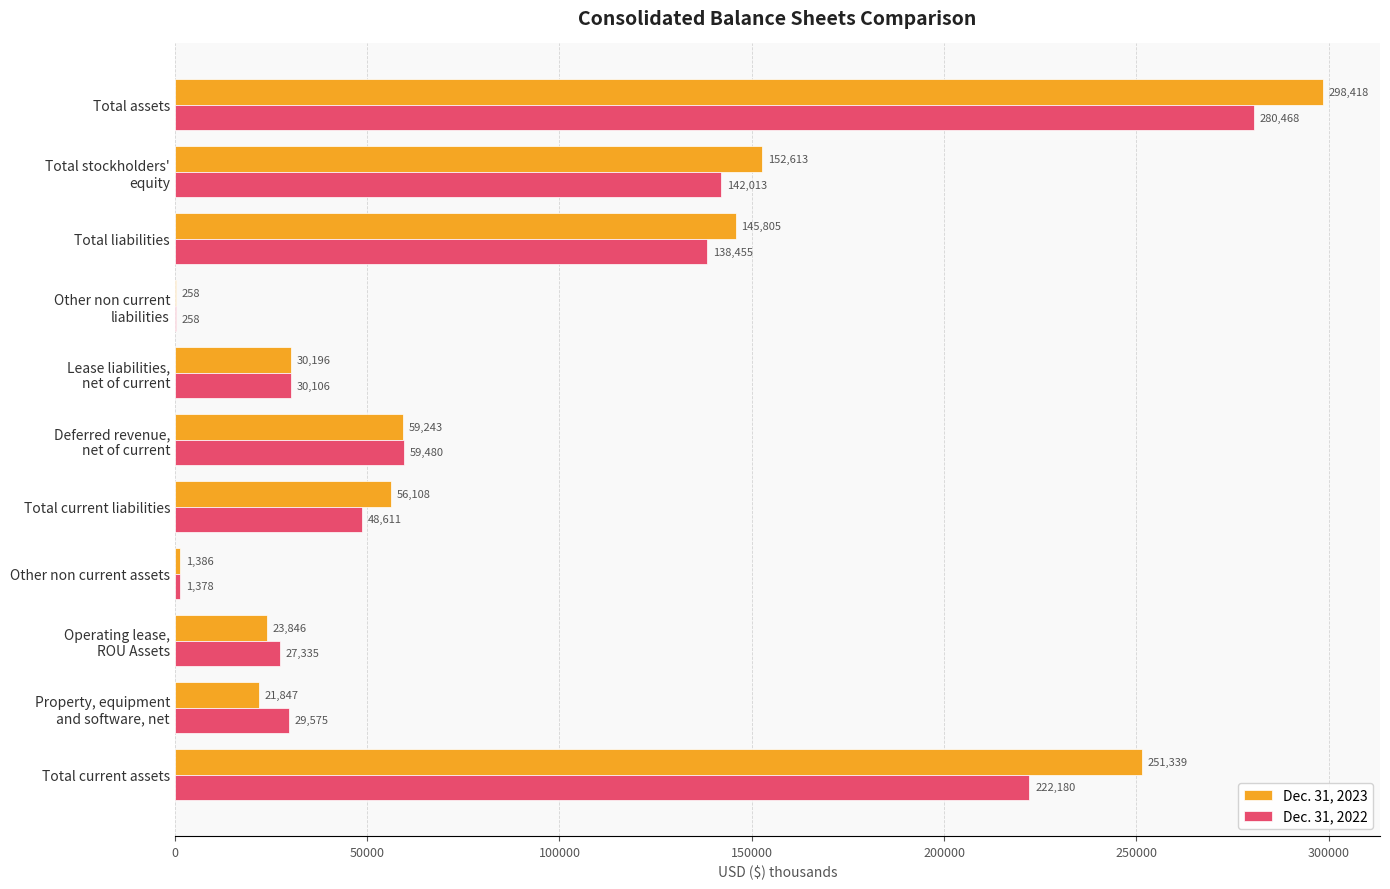

What is the sum of all Dec. 31, 2023 values?

1041059